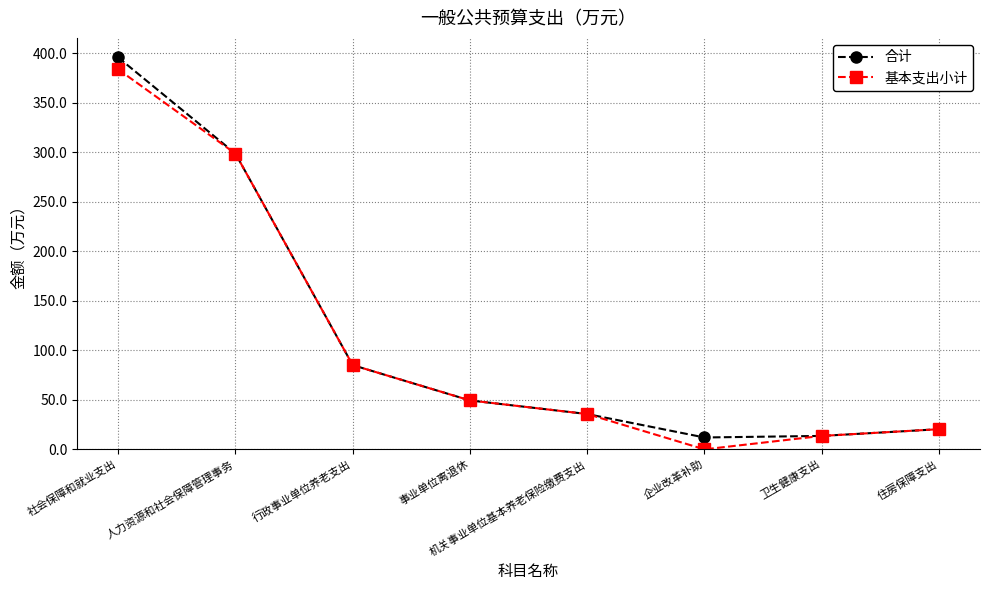

At which category is the sum across all series the highest?

社会保障和就业支出